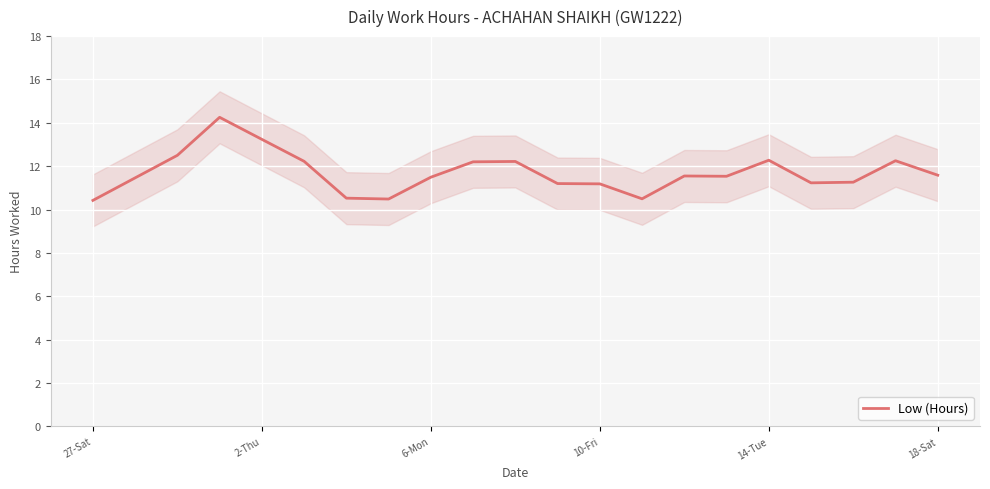

The value of Low (Hours) at 6-Mon is 7.5. True or false?

False